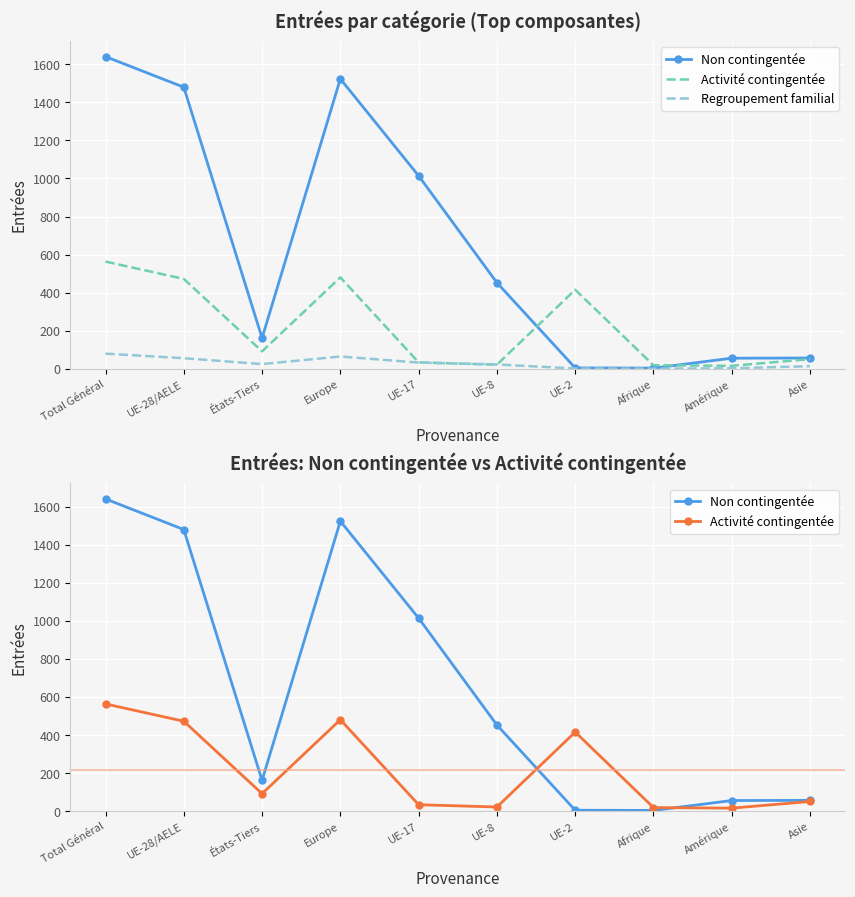

The Regroupement familial series shows 18 at Asie. True or false?

False